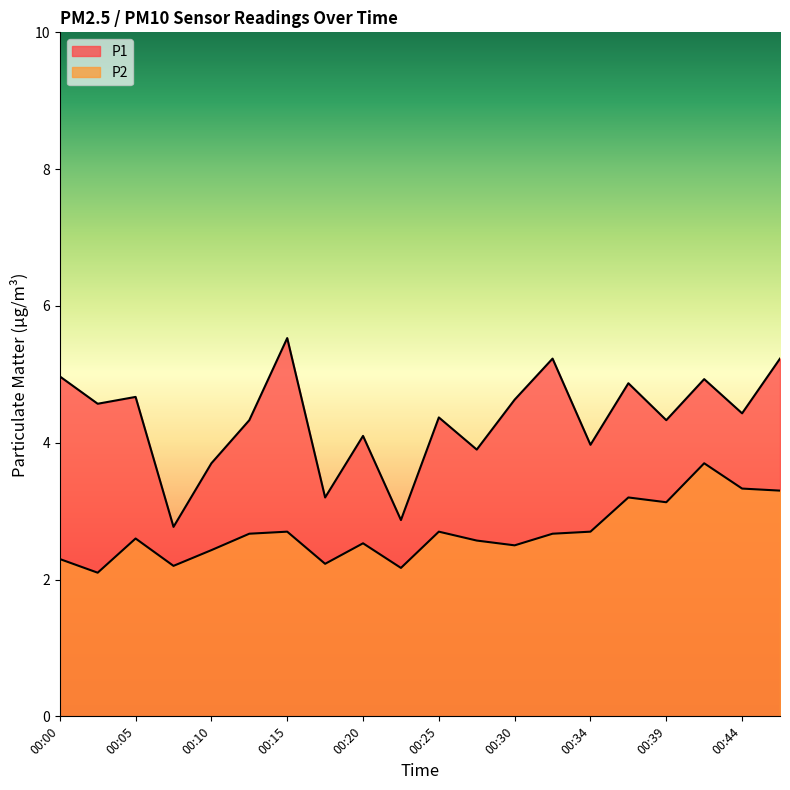

Is the value of P2 at 00:08 greater than the value of P1 at 00:20?

No